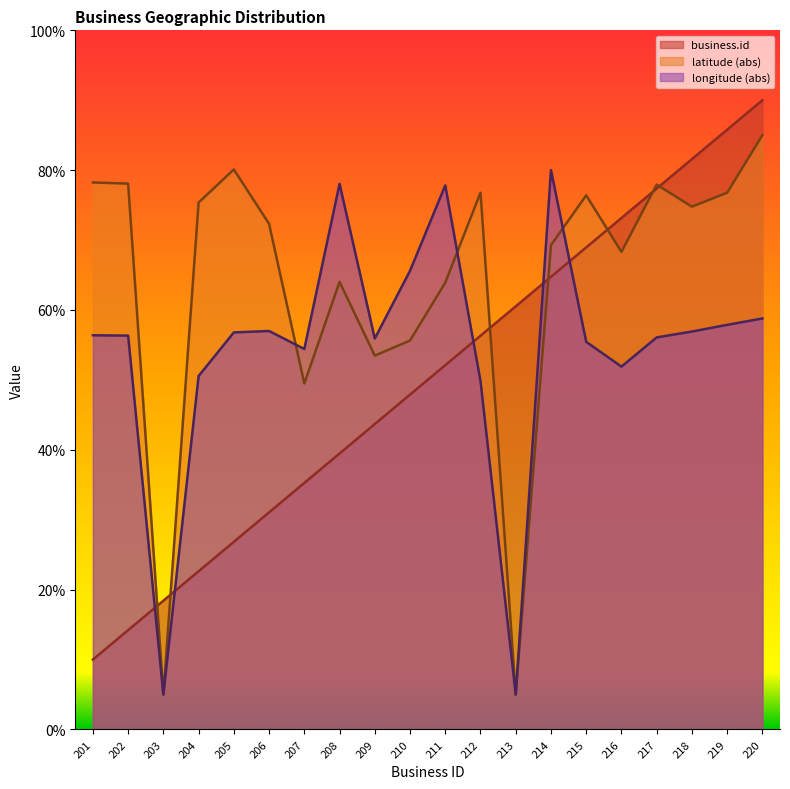

After their last crossing, which series has the higher values: longitude or latitude?

latitude